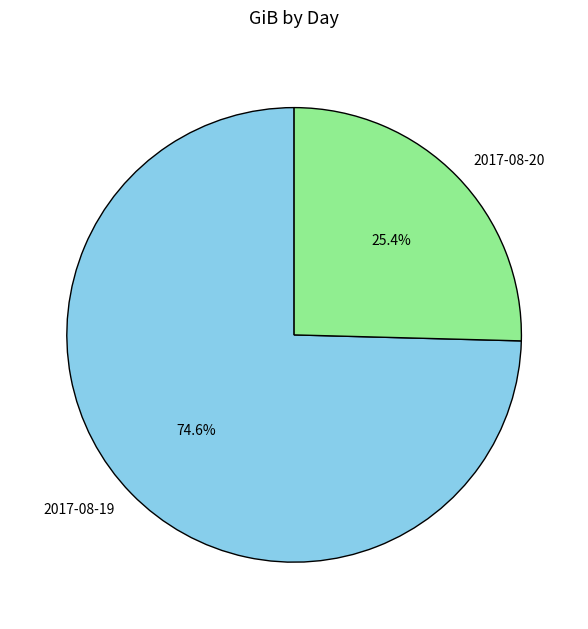

Which slice is the largest?

2017-08-19